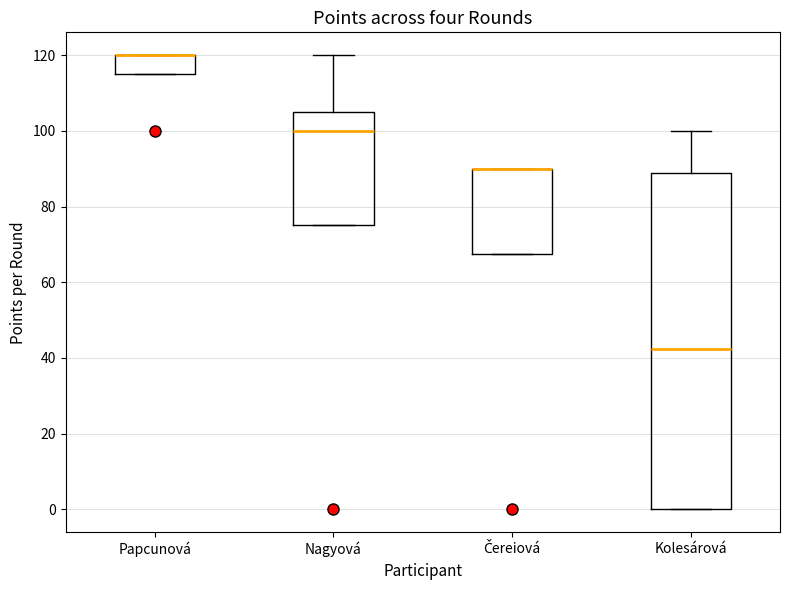

Reading left to right, transcribe this box plot: for each box, give where its median line is, the range the box spans, and where its two whiskers end, as read against the y-axis. The values are not printed on the chart, so give them approximately, as read against the axis.

Papcunová: median 120 (drawn on the box's upper edge), box 116 to 120, whiskers 116 to 120
Nagyová: median 100, box 76 to 106, whiskers 76 to 120
Čereiová: median 90 (drawn on the box's upper edge), box 68 to 90, whiskers 68 to 90
Kolesárová: median 42, box 0 to 88, whiskers 0 to 100